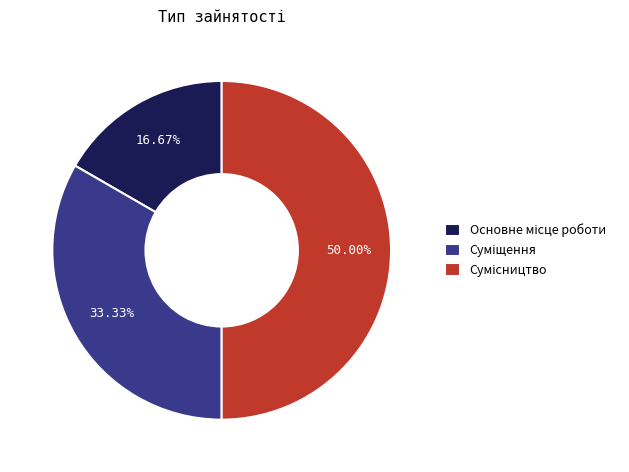

Which slice is the smallest?

Основне місце роботи